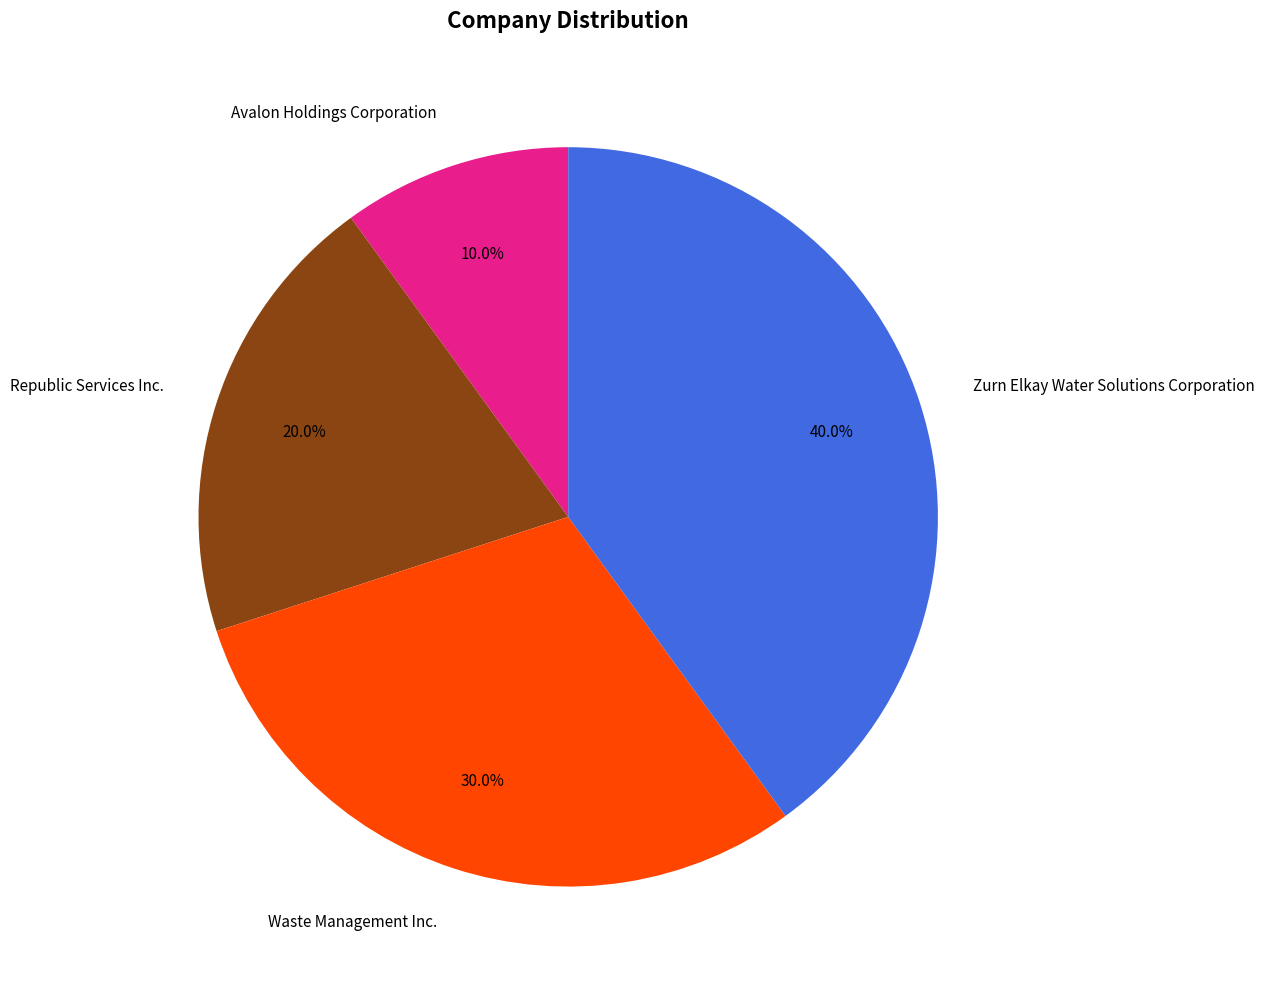

To the nearest percent, what portion does Avalon Holdings Corporation represent?

10%